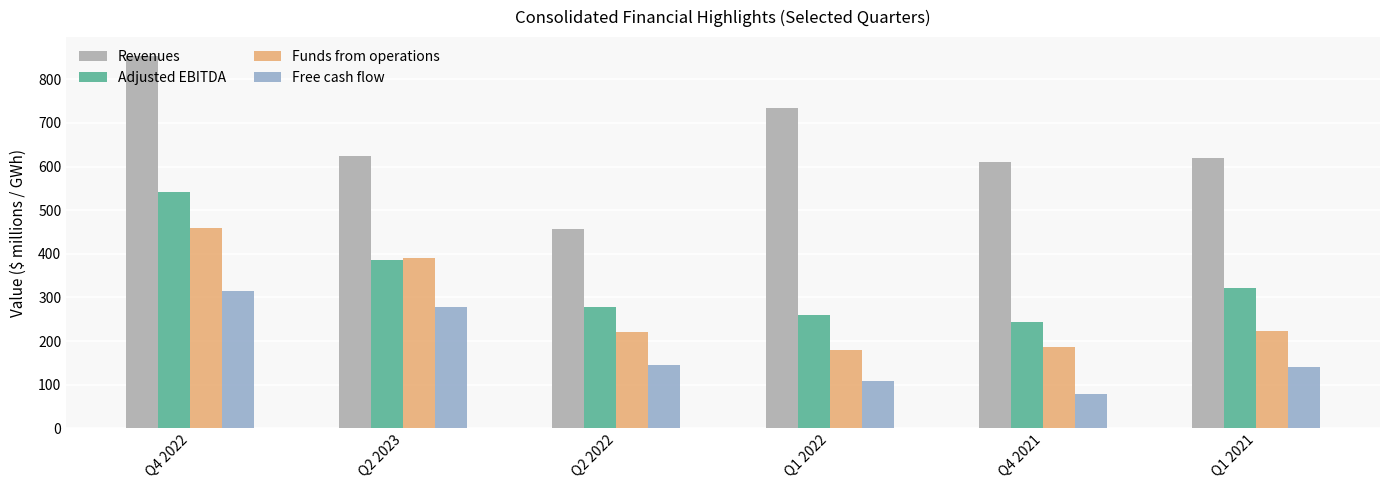

At which label does Revenues reach its minimum?

Q2 2022